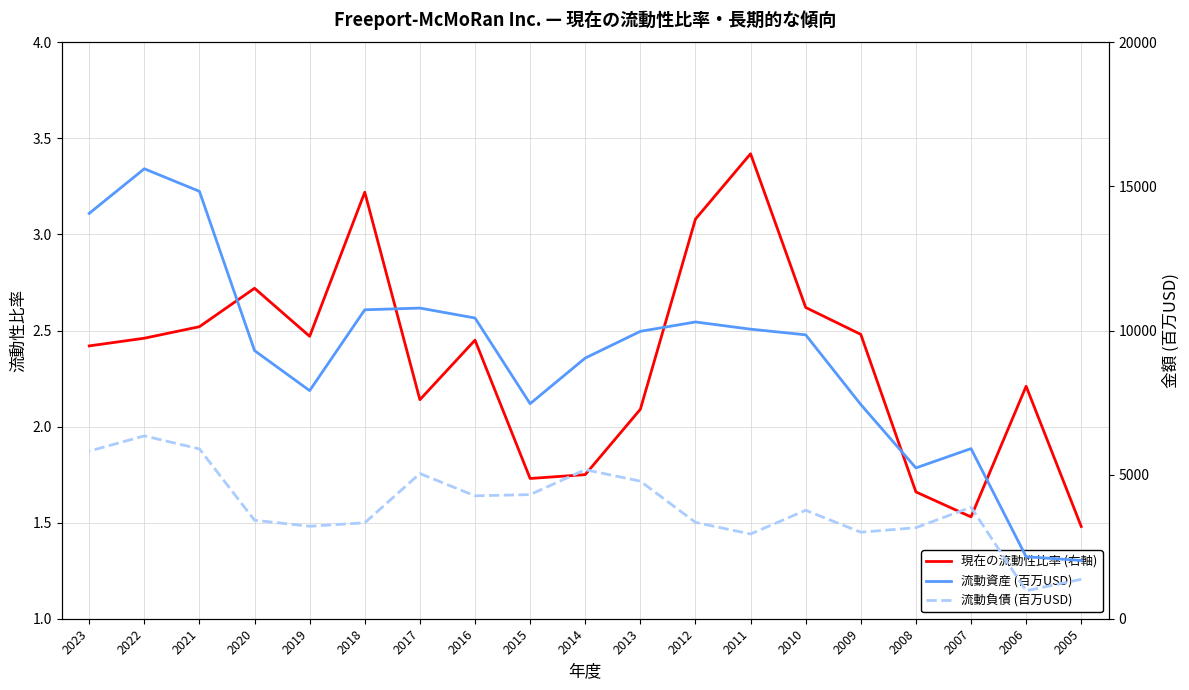

Which series has the largest total across all categories?

流動資産 (百万USD)